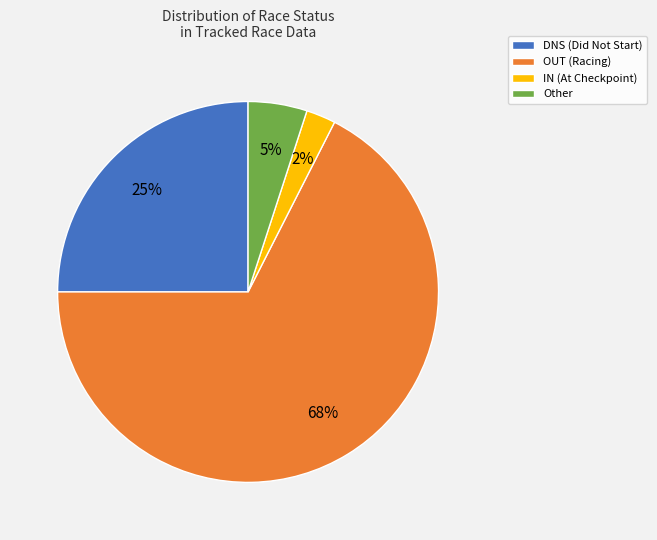

True or false: Other accounts for 5% of the total.

True